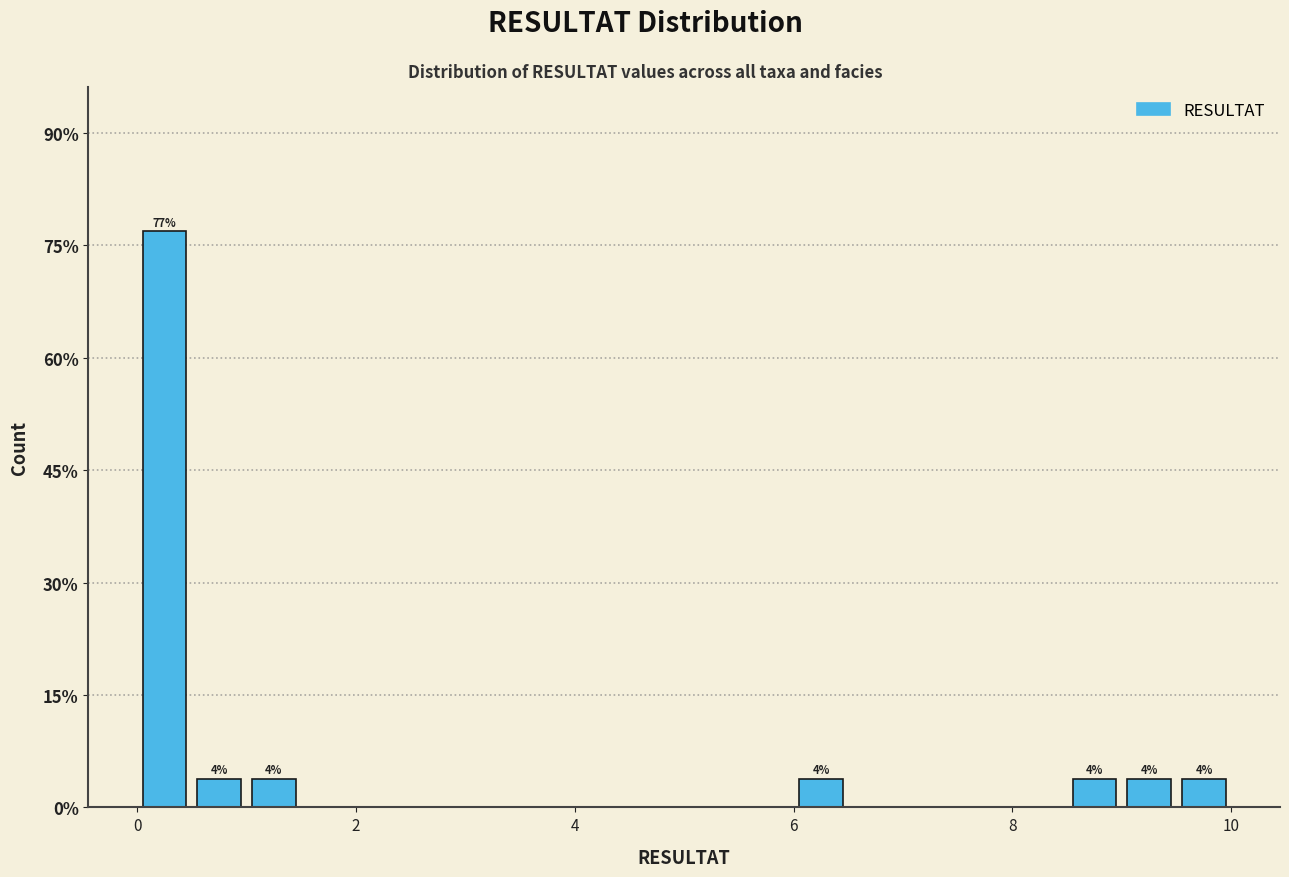

Around what value on the x-axis is the tallest bar? Give the approximate position of its centre, as read against the axis.

0.2